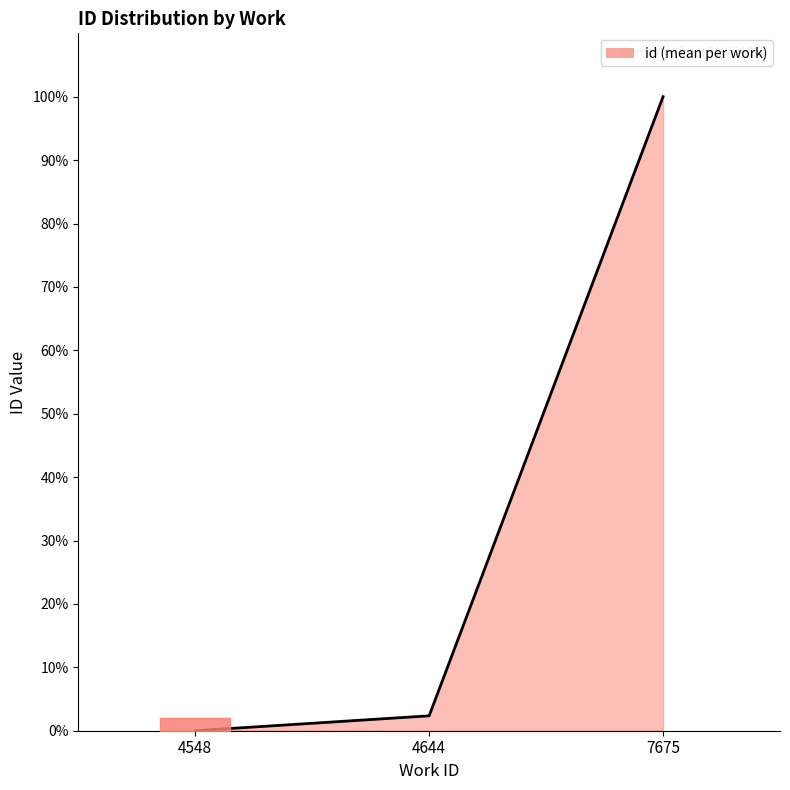

What is the sum of all values?

102.3